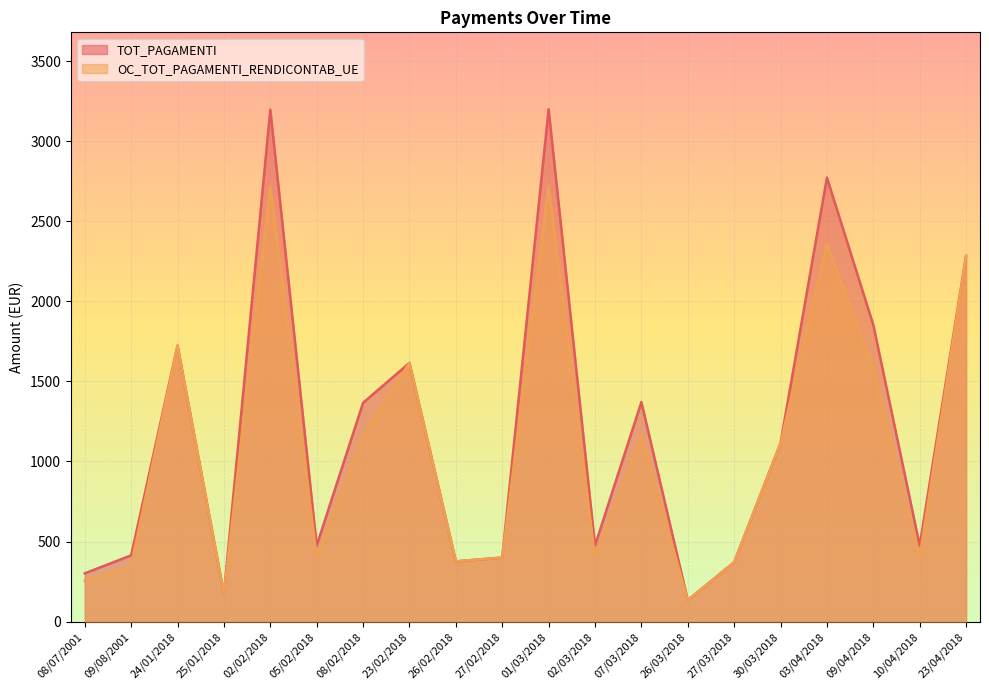

List the series in order of their peak value, lowest first.

OC_TOT_PAGAMENTI_RENDICONTAB_UE, TOT_PAGAMENTI